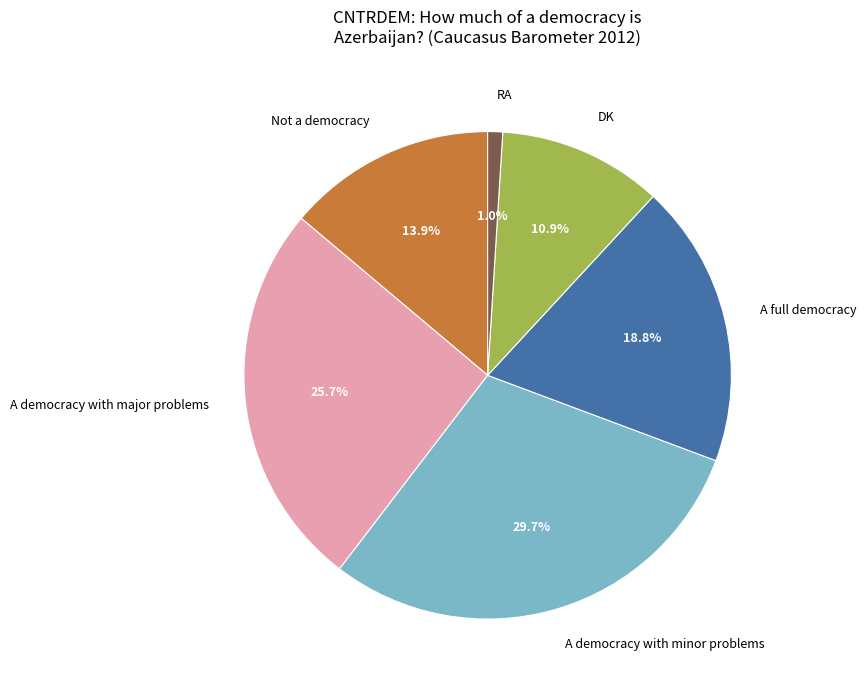

Does A democracy with major problems represent more than half of the total?

No